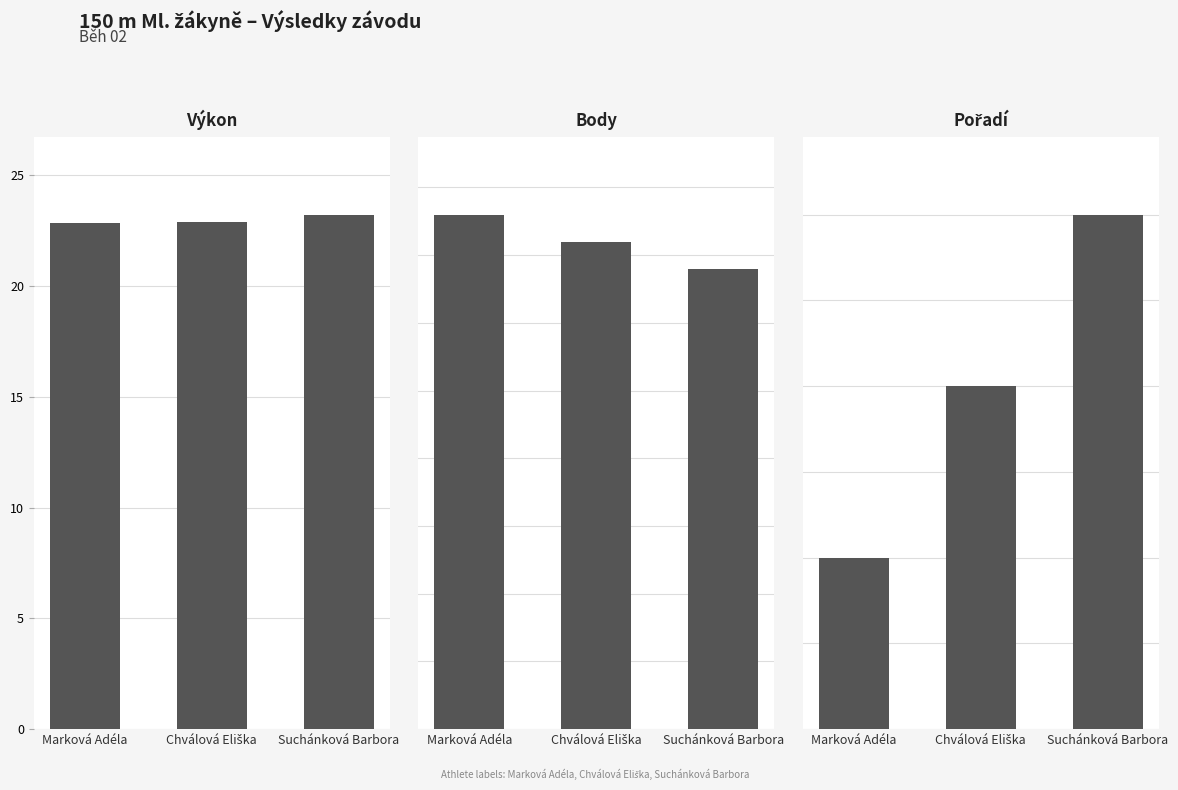

What is the value of the Body bar at the 1st from the left?

19.0